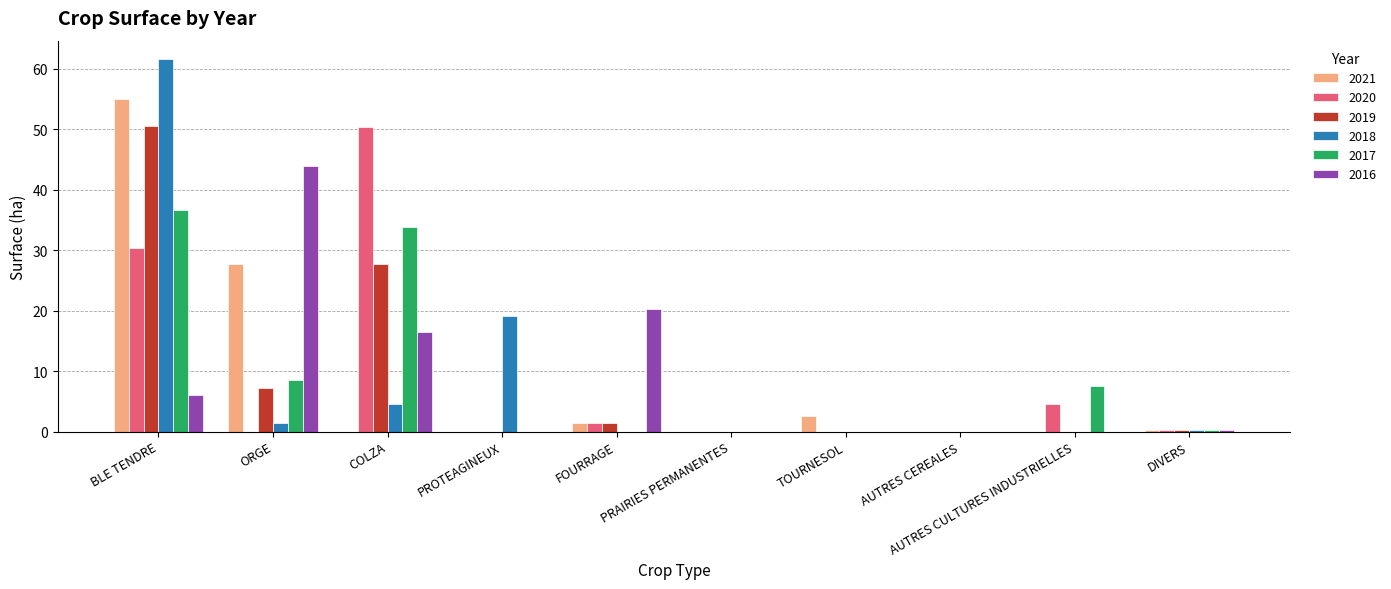

Count the number of categories in the chart.

10